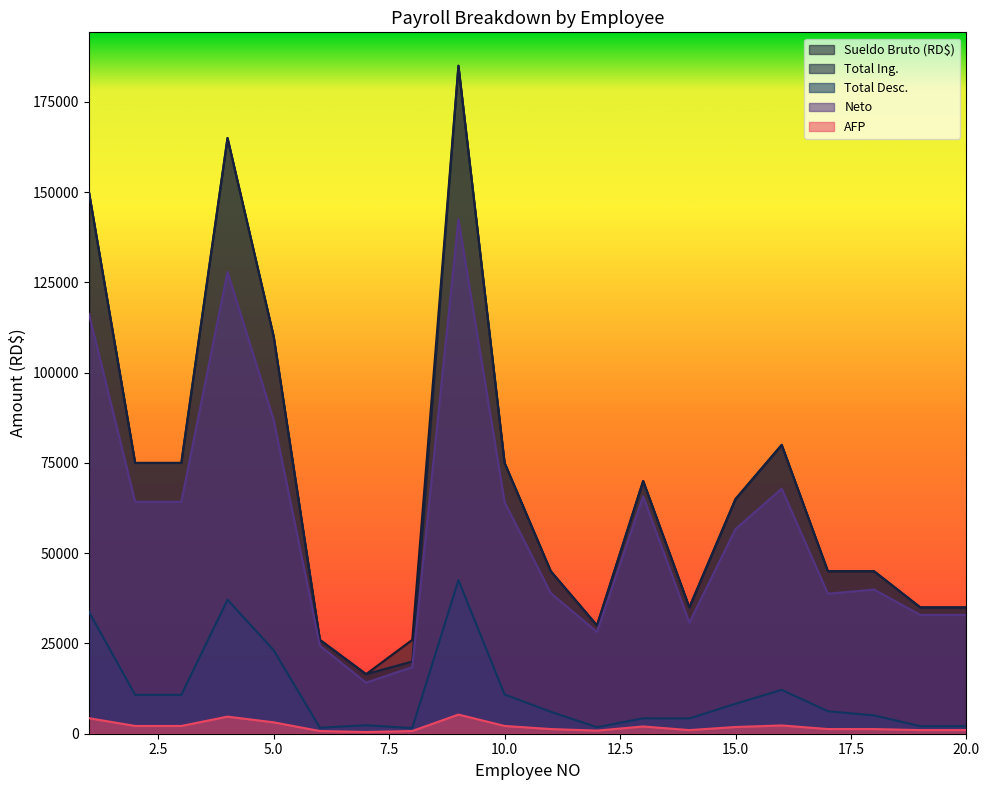

Reading left to right, list all the values displayed in this chart.

Sueldo Bruto (RD$): 150000.0	75000.0	75000.0	165000.0	110000.0	26000.0	16500.0	26000.0	185000.0	75000.0	45000.0	30000.0	70000.0	35000.0	65000.0	80000.0	45000.0	45000.0	35000.0	35000.0
Total Ing.: 150000.0	75000.0	75000.0	165000.0	110000.0	26000.0	16500.0	20000.0	185000.0	75000.0	45000.0	30000.0	70000.0	35000.0	65000.0	80000.0	45000.0	45000.0	35000.0	35000.0
Total Desc.: 33769.2	10766.9	10766.9	37117.8	23108.8	1661.6	2350.3	1561.6	42547.8	10866.9	6082.8	1798.0	4262.0	4243.5	8294.1	12153.9	6228.0	5080.4	2093.5	2093.5
Neto: 116230.8	64233.1	64233.1	127882.2	86891.2	24338.4	14149.7	18438.4	142452.2	64133.1	38917.2	28202.0	65738.0	30756.5	56705.9	67846.1	38772.0	39919.6	32906.5	32906.5
AFP: 4305.0	2152.5	2152.5	4735.5	3157.0	746.2	473.6	746.2	5309.5	2152.5	1291.5	861.0	2009.0	1004.5	1865.5	2296.0	1291.5	1291.5	1004.5	1004.5